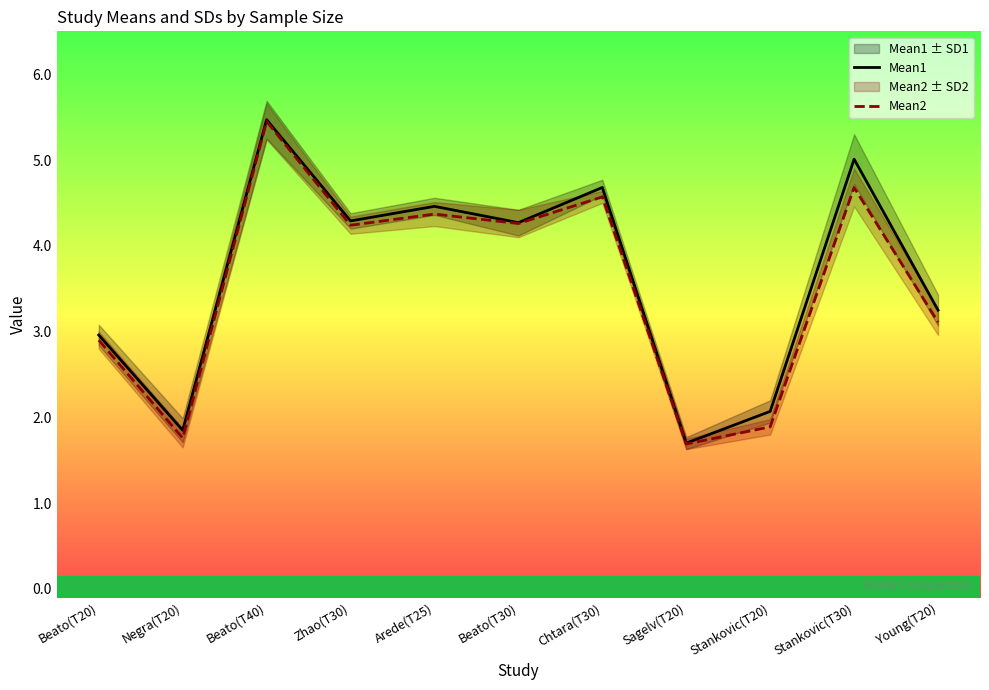

Rank the categories by Mean1 value from highest to lowest.

Beato(T40), Stankovic(T30), Chtara(T30), Arede(T25), Zhao(T30), Beato(T30), Young(T20), Beato(T20), Stankovic(T20), Negra(T20), Sagelv(T20)